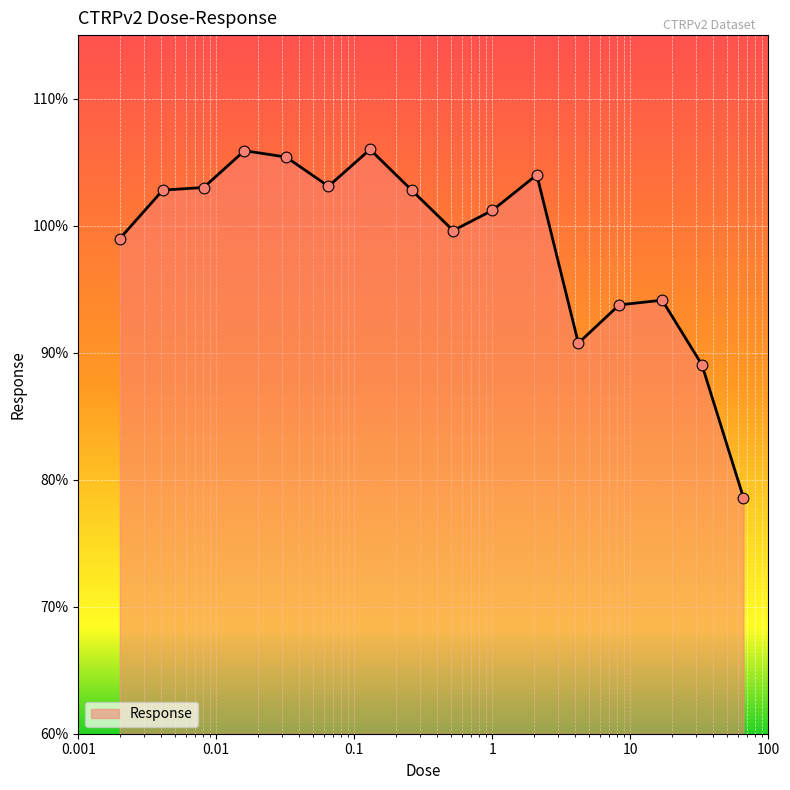

What is the maximum value shown in the chart?

106.0